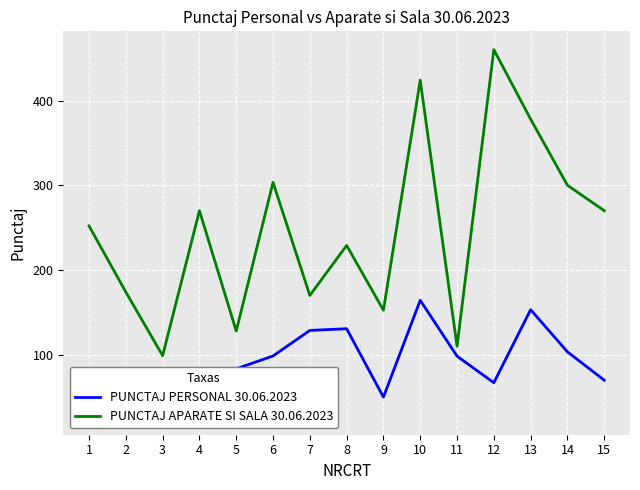

Where does the PUNCTAJ APARATE SI SALA 30.06.2023 series first go above 252?

4